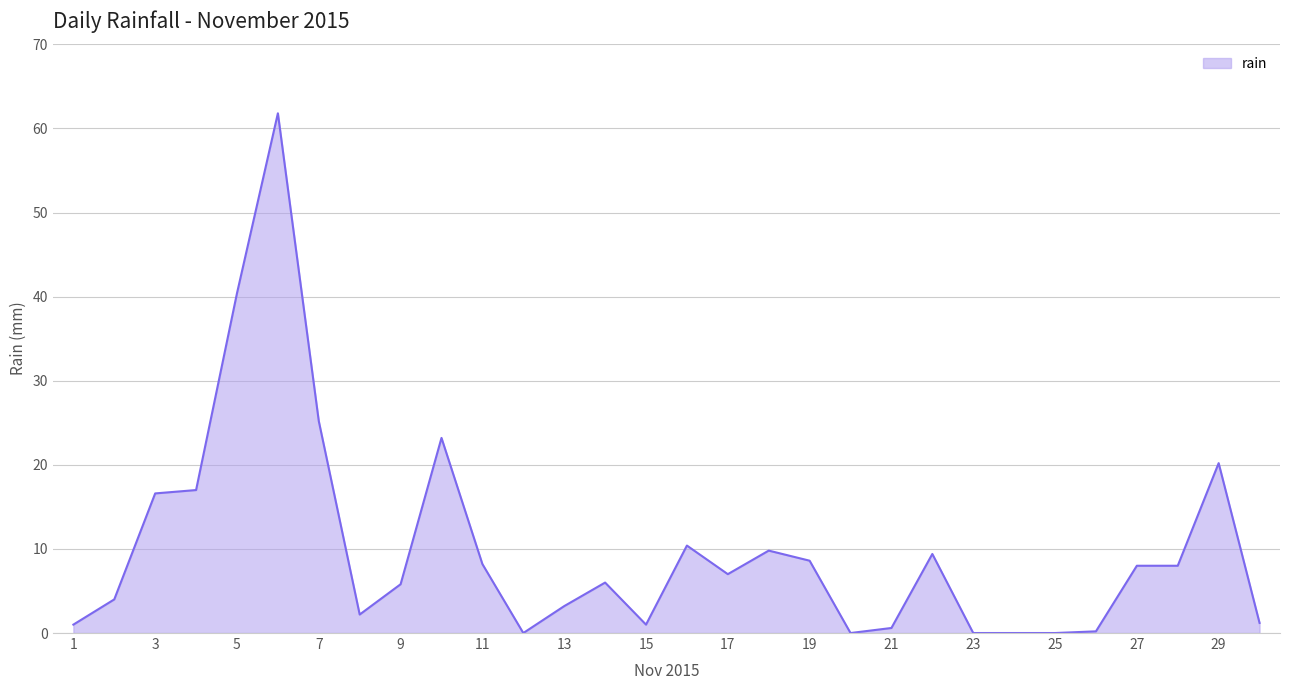

What is the maximum value shown in the chart?

61.8